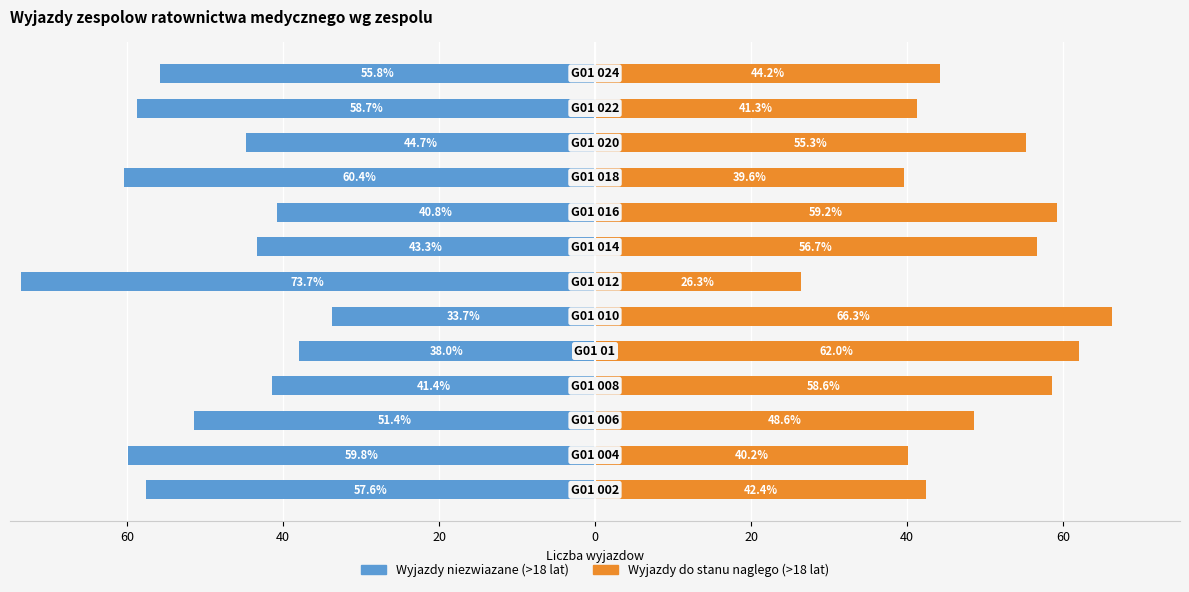

At which label does Wyjazdy do stanu naglego (>18 lat) first exceed 48?

20